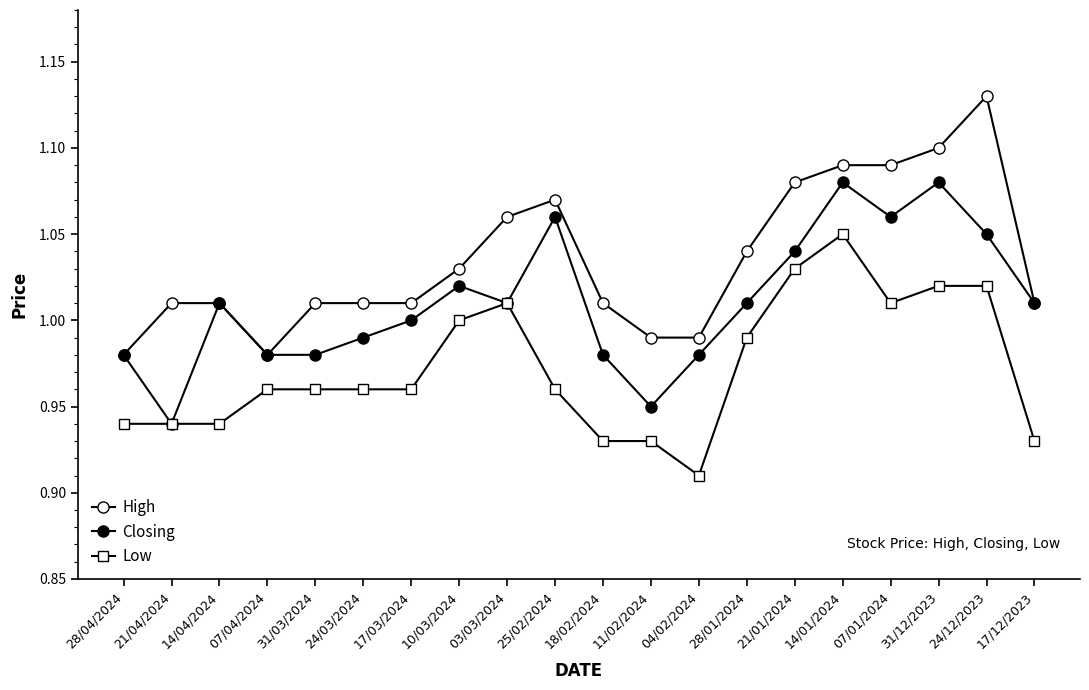

At which category does Low reach its first local peak?

03/03/2024